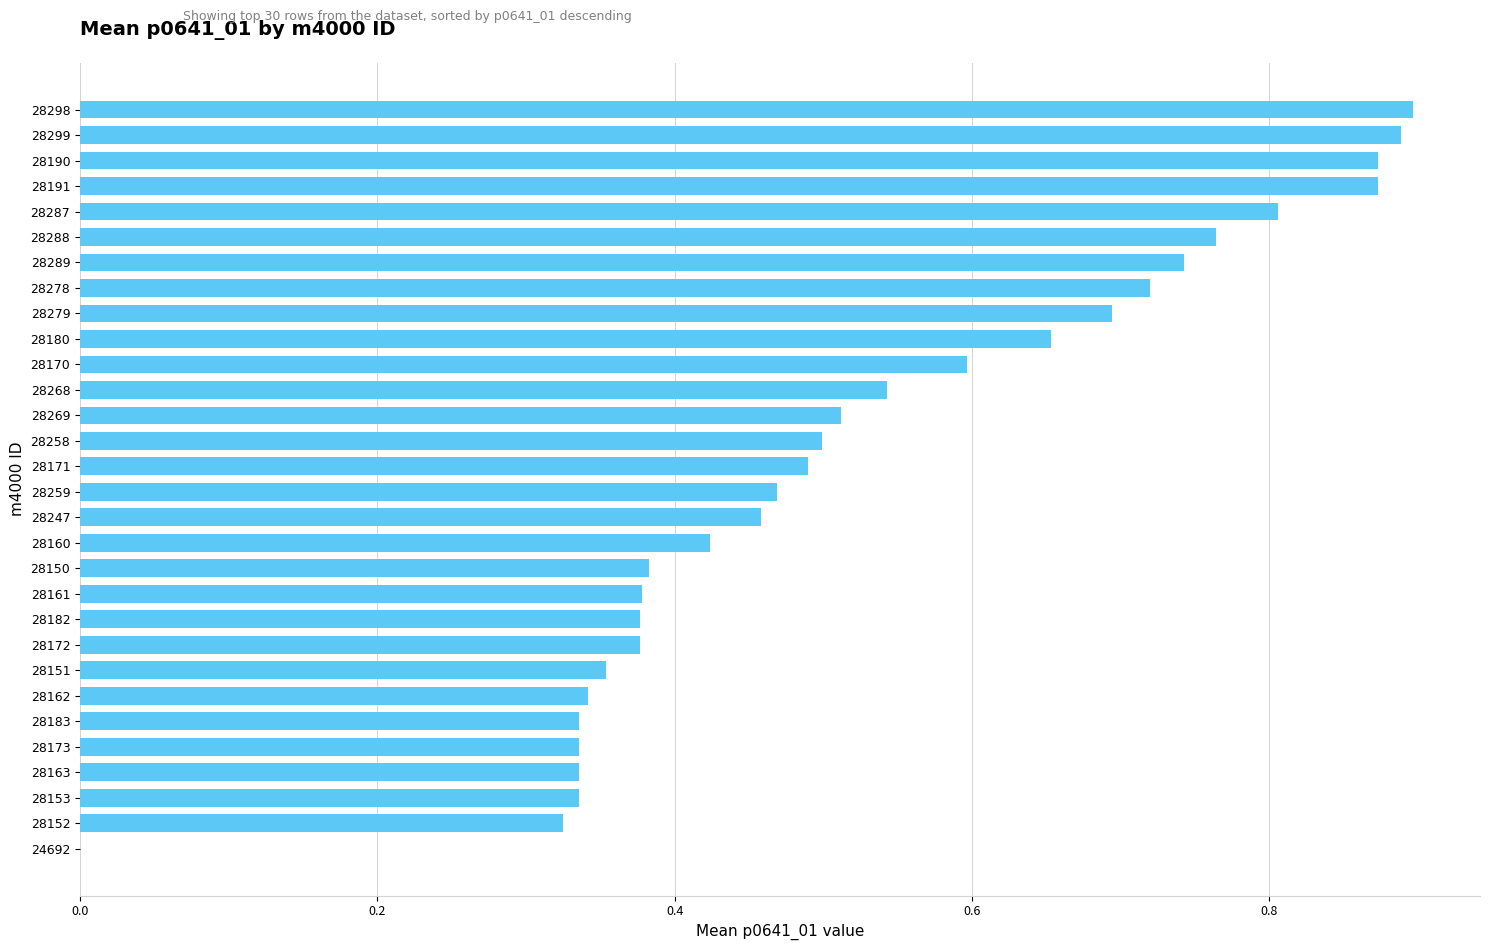

True or false: the data shows 0.5 at 28269.

True